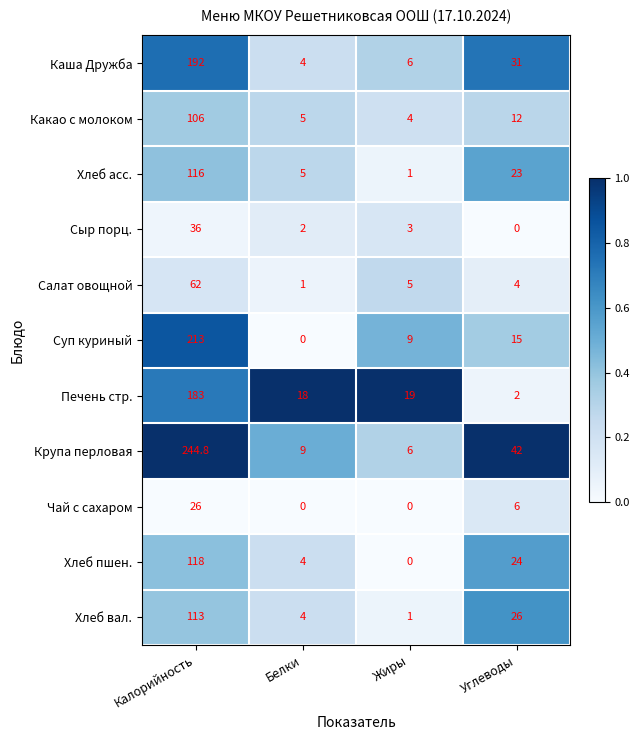

How many data points does each series have?

4